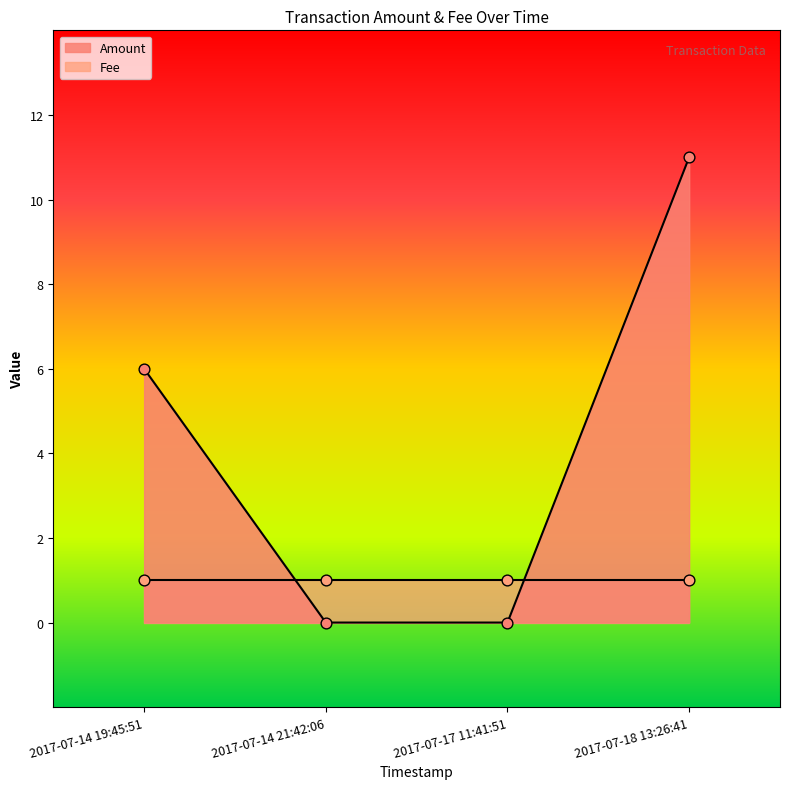

What is the change in value from 2017-07-14 19:45:51 to 2017-07-18 13:26:41?

+5